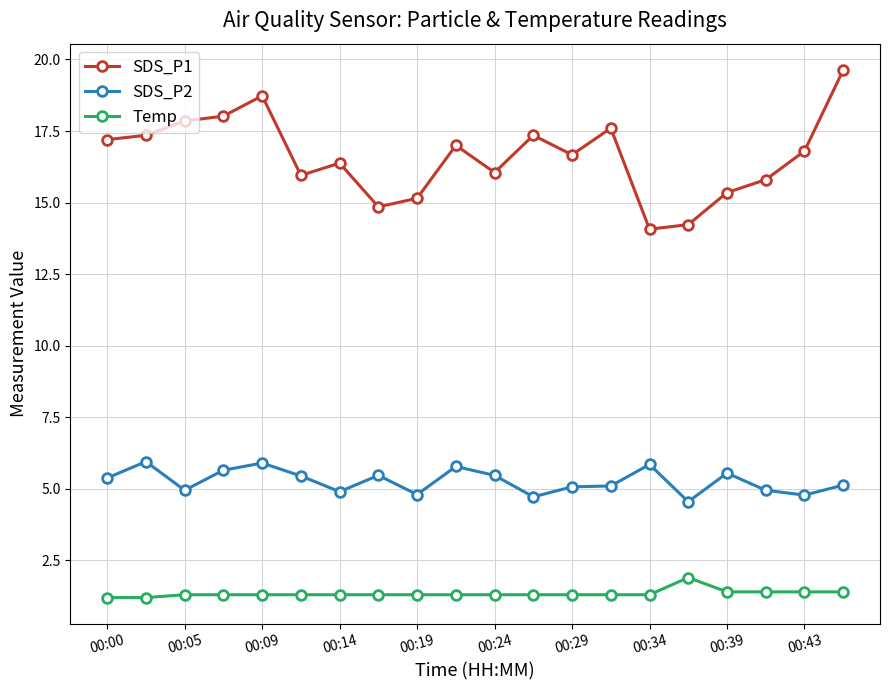

Count the Temp values in the range 1 to 2.

20